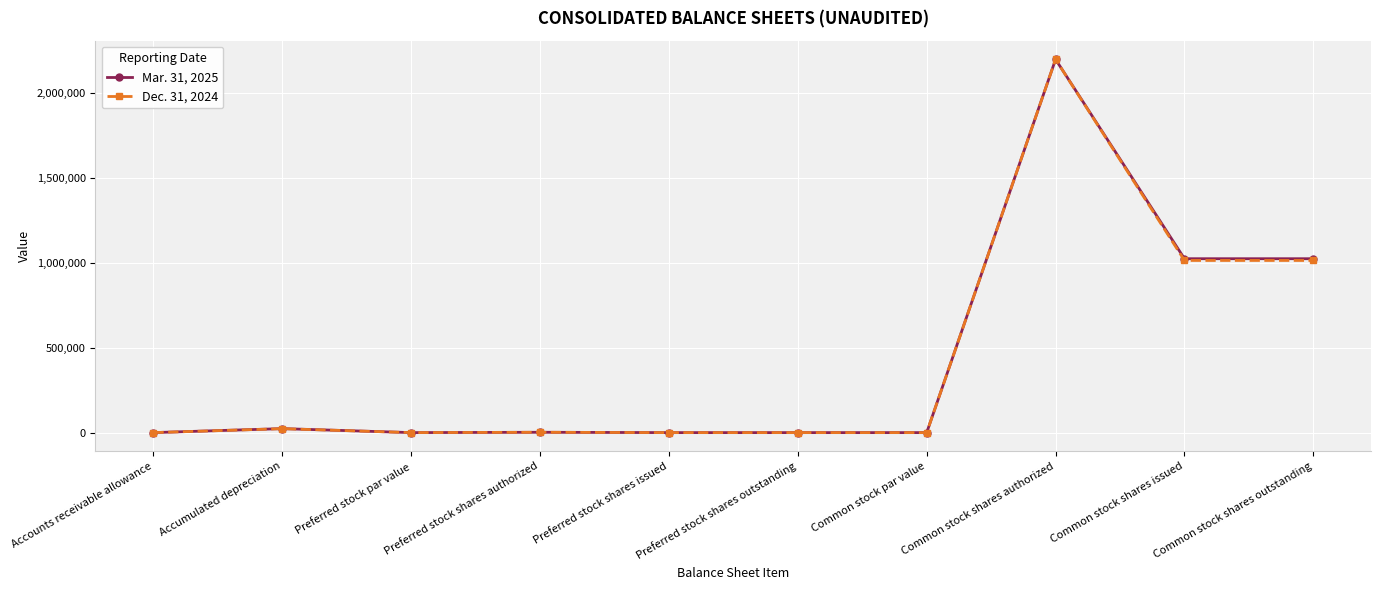

How many series are shown in this chart?

2